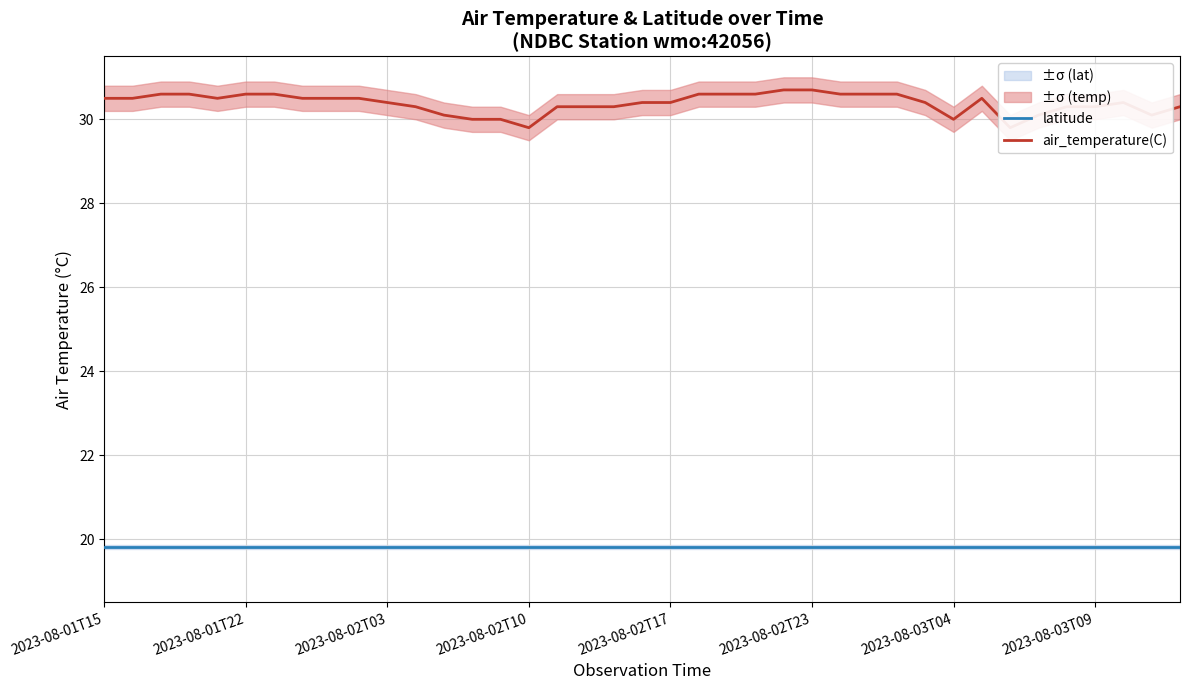

Count the air_temperature(C) values in the range 30 to 31.

37